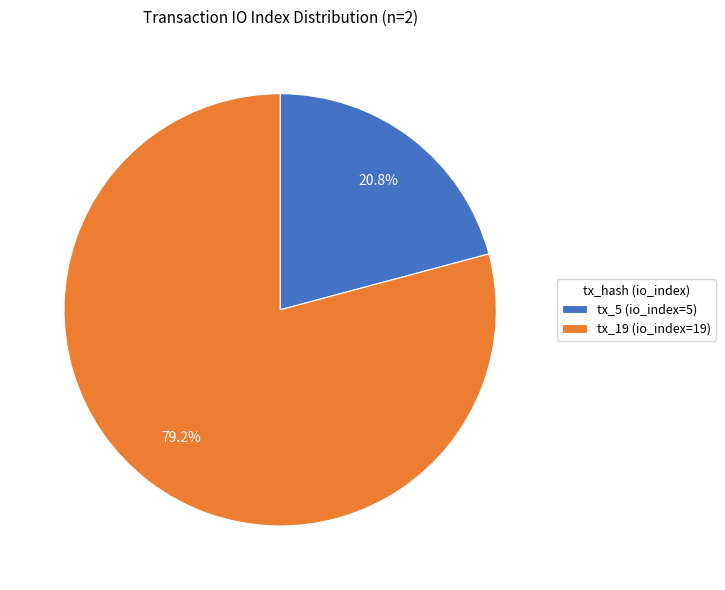

Which has a higher value, tx_19 (io_index=19) or tx_5 (io_index=5)?

tx_19 (io_index=19)